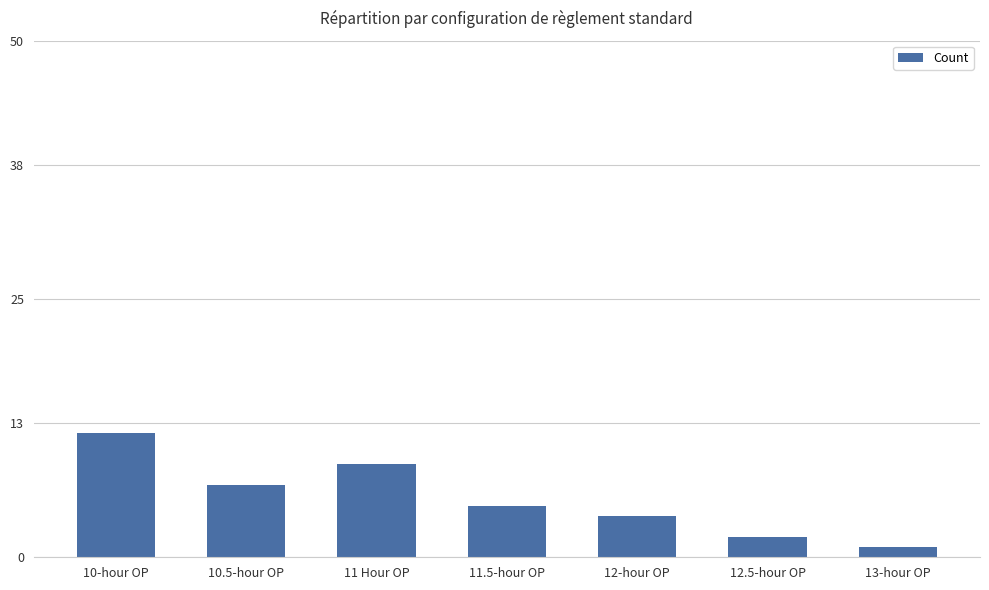

What is the minimum value shown in the chart?

1